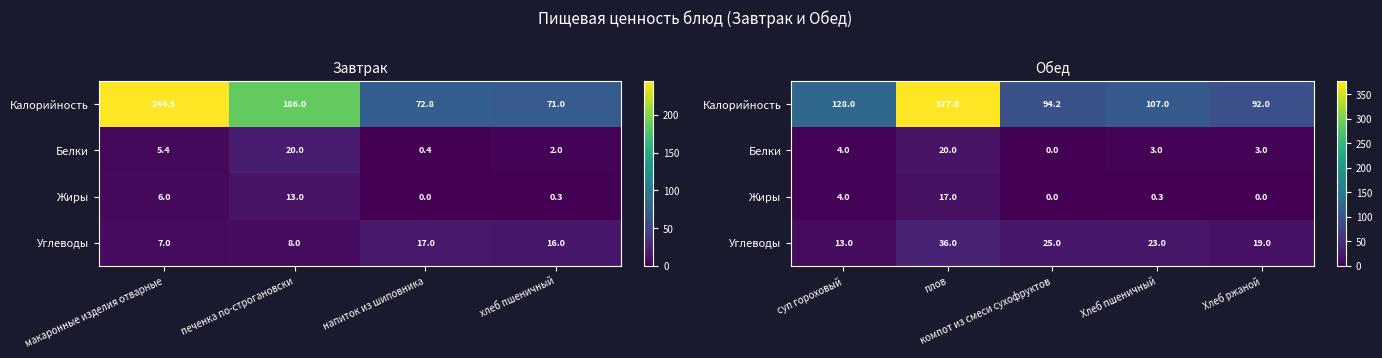

Which series has the widest spread of values?

Калорийность